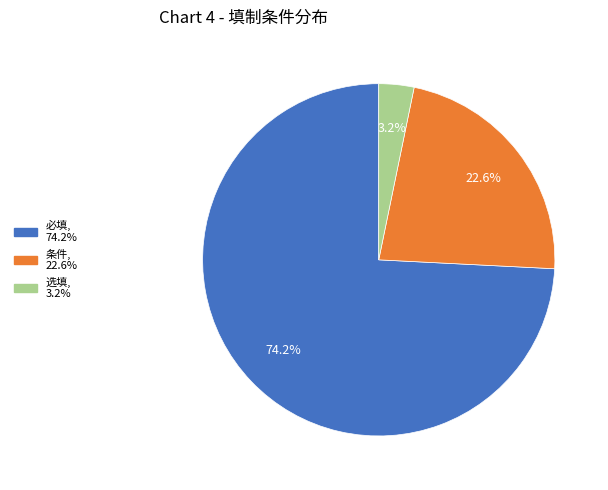

Between 必填 and 条件, which is larger?

必填